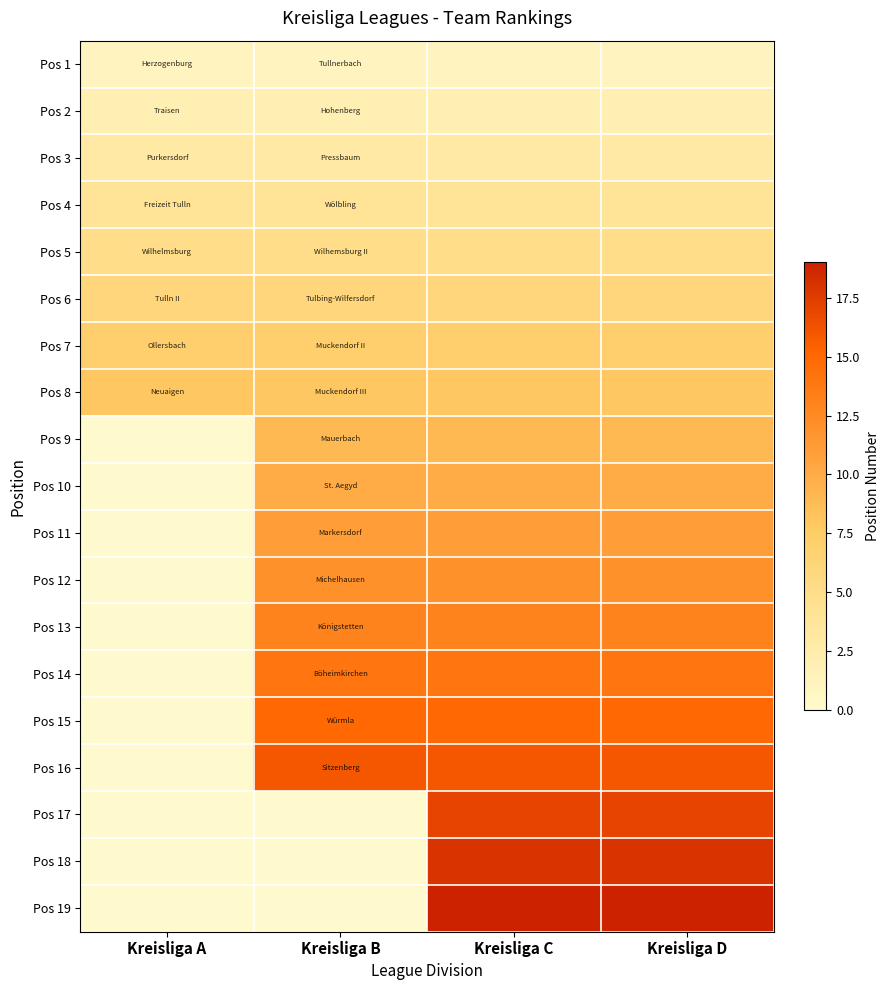

Reading left to right, transcribe all the data shown in this chart.

Pos 1: Kreisliga A=1	Kreisliga B=1	Kreisliga C=1	Kreisliga D=1
Pos 2: Kreisliga A=2	Kreisliga B=2	Kreisliga C=2	Kreisliga D=2
Pos 3: Kreisliga A=3	Kreisliga B=3	Kreisliga C=3	Kreisliga D=3
Pos 4: Kreisliga A=4	Kreisliga B=4	Kreisliga C=4	Kreisliga D=4
Pos 5: Kreisliga A=5	Kreisliga B=5	Kreisliga C=5	Kreisliga D=5
Pos 6: Kreisliga A=6	Kreisliga B=6	Kreisliga C=6	Kreisliga D=6
Pos 7: Kreisliga A=7	Kreisliga B=7	Kreisliga C=7	Kreisliga D=7
Pos 8: Kreisliga A=8	Kreisliga B=8	Kreisliga C=8	Kreisliga D=8
Pos 9: Kreisliga A=0	Kreisliga B=9	Kreisliga C=9	Kreisliga D=9
Pos 10: Kreisliga A=0	Kreisliga B=10	Kreisliga C=10	Kreisliga D=10
Pos 11: Kreisliga A=0	Kreisliga B=11	Kreisliga C=11	Kreisliga D=11
Pos 12: Kreisliga A=0	Kreisliga B=12	Kreisliga C=12	Kreisliga D=12
Pos 13: Kreisliga A=0	Kreisliga B=13	Kreisliga C=13	Kreisliga D=13
Pos 14: Kreisliga A=0	Kreisliga B=14	Kreisliga C=14	Kreisliga D=14
Pos 15: Kreisliga A=0	Kreisliga B=15	Kreisliga C=15	Kreisliga D=15
Pos 16: Kreisliga A=0	Kreisliga B=16	Kreisliga C=16	Kreisliga D=16
Pos 17: Kreisliga A=0	Kreisliga B=0	Kreisliga C=17	Kreisliga D=17
Pos 18: Kreisliga A=0	Kreisliga B=0	Kreisliga C=18	Kreisliga D=18
Pos 19: Kreisliga A=0	Kreisliga B=0	Kreisliga C=19	Kreisliga D=19